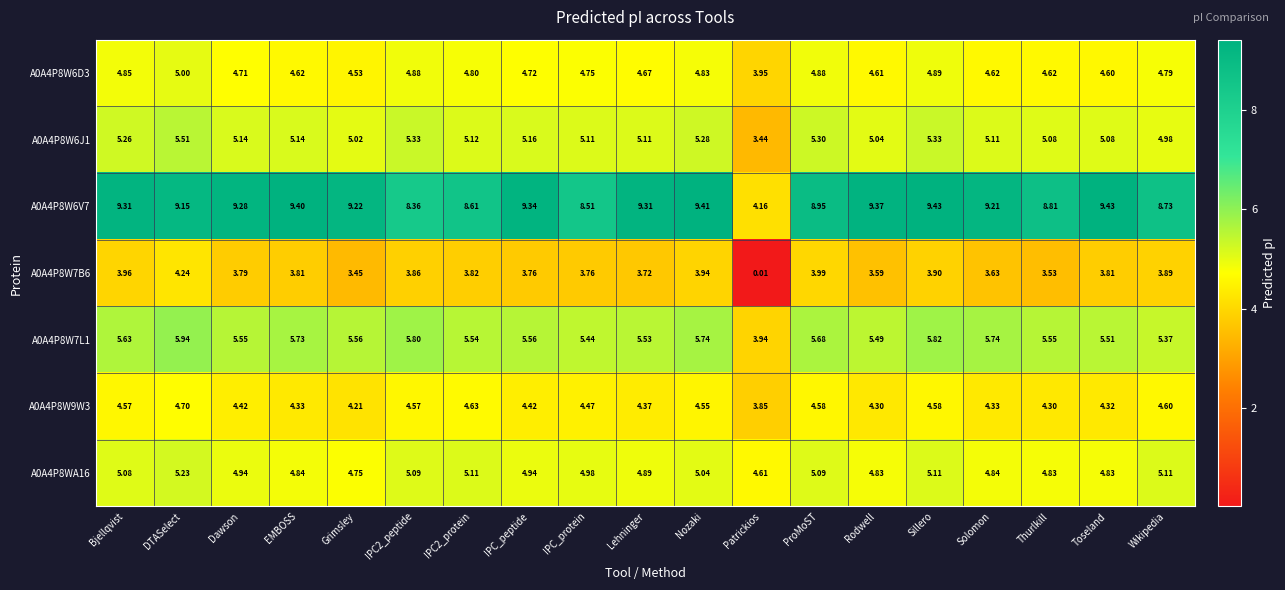

At which label does A0A4P8W7L1 reach its minimum?

Patrickios